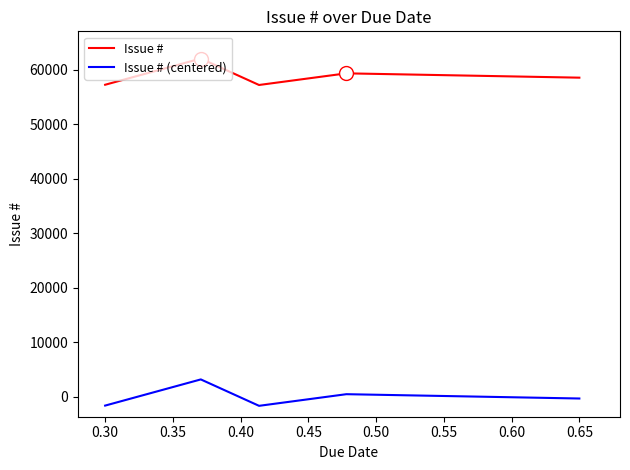

True or false: Issue # and Issue # (centered) intersect in this chart.

False